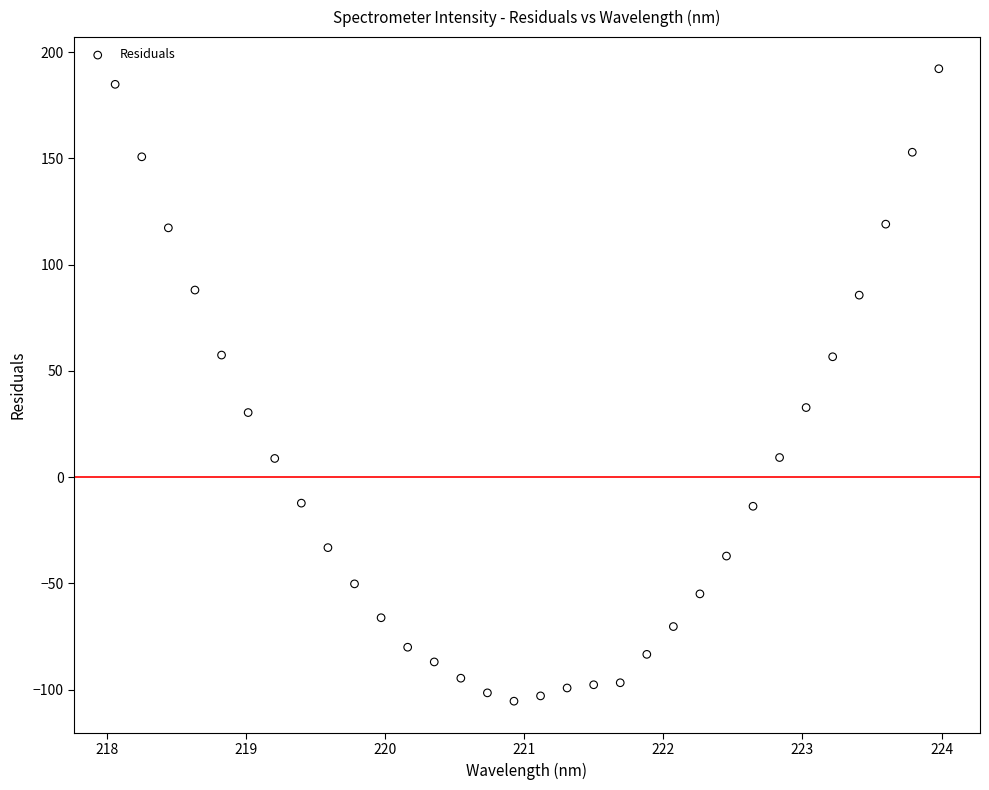

What is the range of X values (max minus min)?

5.9